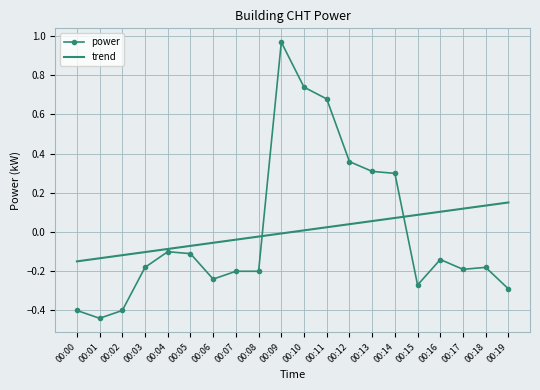

List the series in order of their peak value, highest first.

power, trend